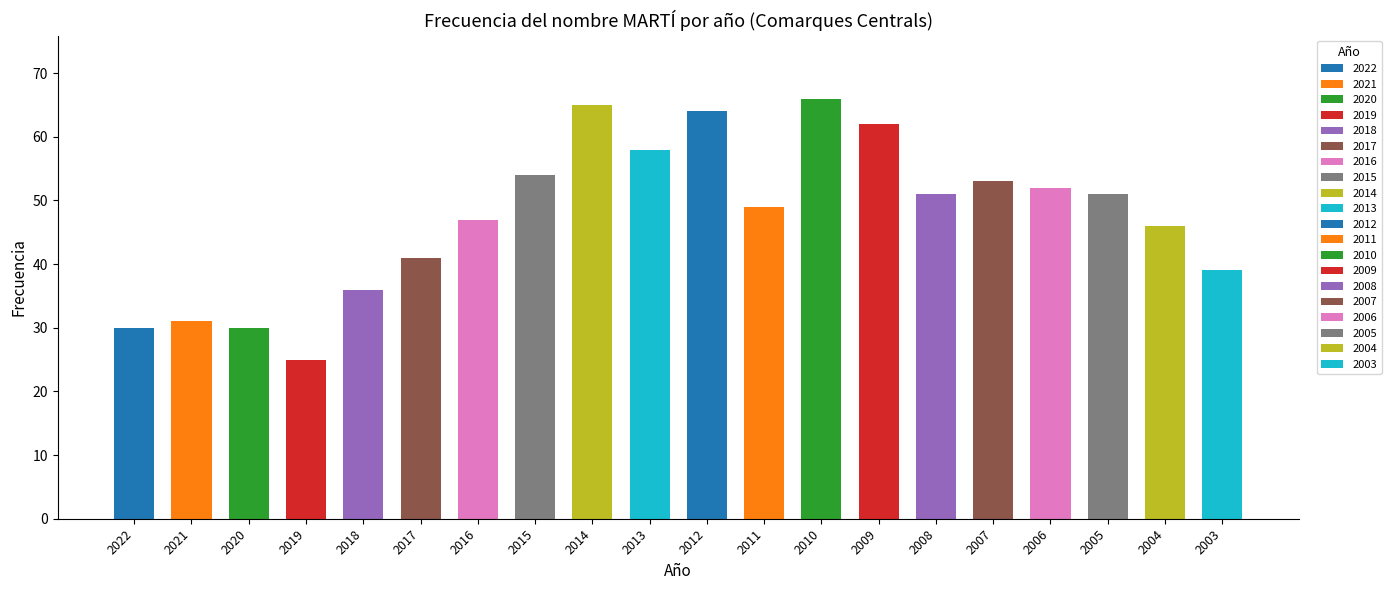

Is it true that the value at 2019 is 16?

False